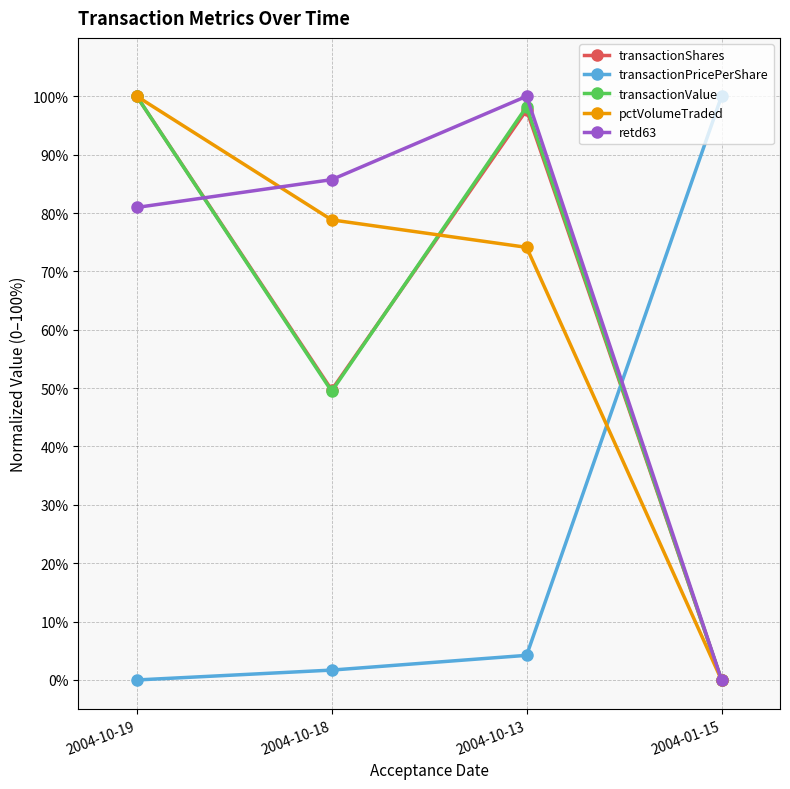

What value does the retd63 series have at 2004-10-19?

81.0